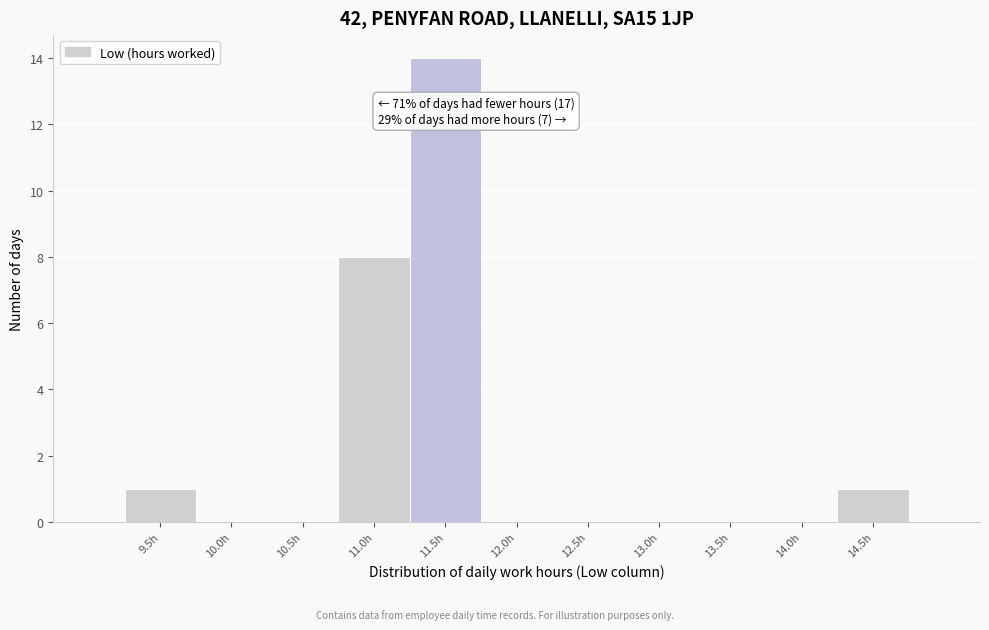

Reading left to right, list all the values displayed in this chart.

9.5h=1	10.0h=0	10.5h=0	11.0h=8	11.5h=14	12.0h=0	12.5h=0	13.0h=0	13.5h=0	14.0h=0	14.5h=1